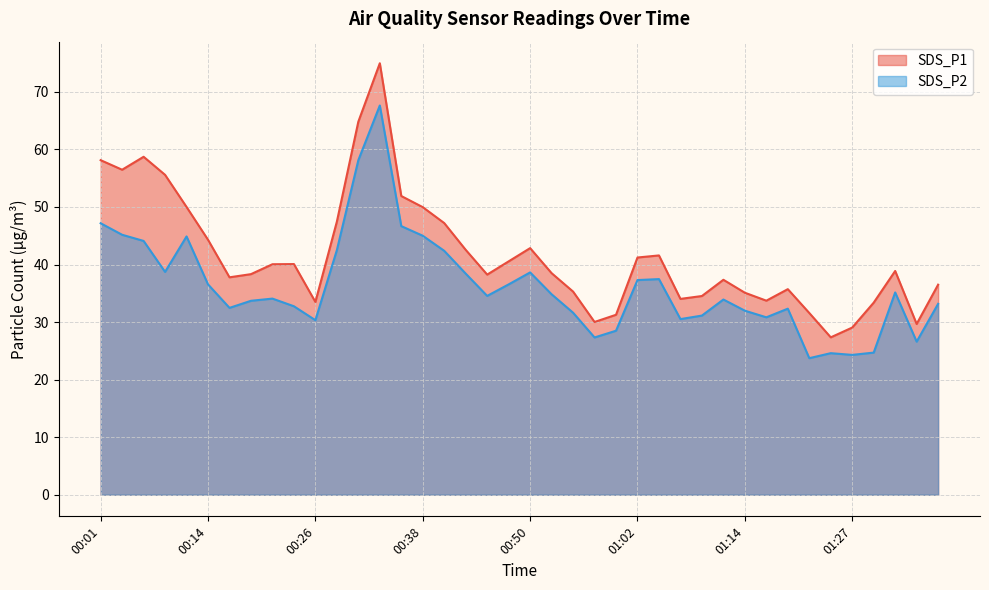

How many lines are shown in the chart?

2